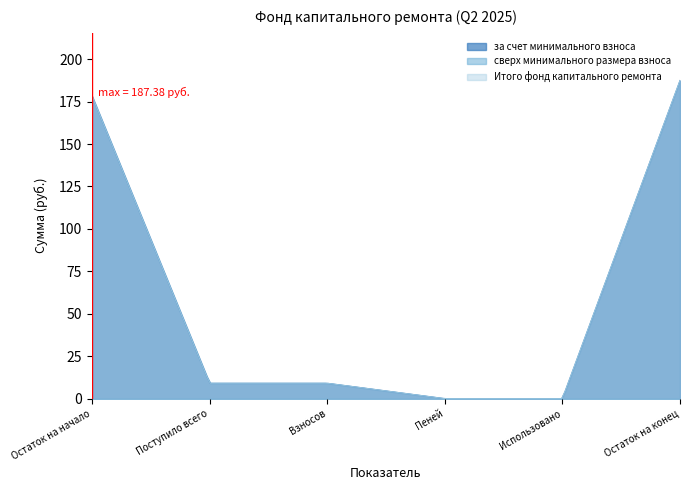

True or false: сверх минимального размера взноса has more than 2 interior local peaks.

False